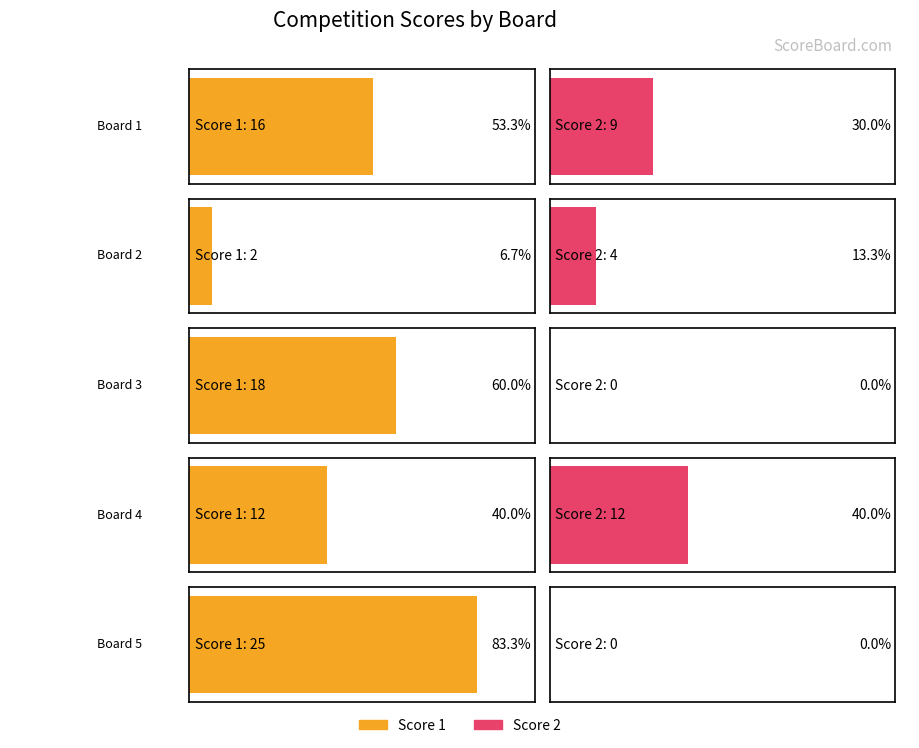

Rank the series by their maximum value, from lowest to highest.

Score 2, Score 1